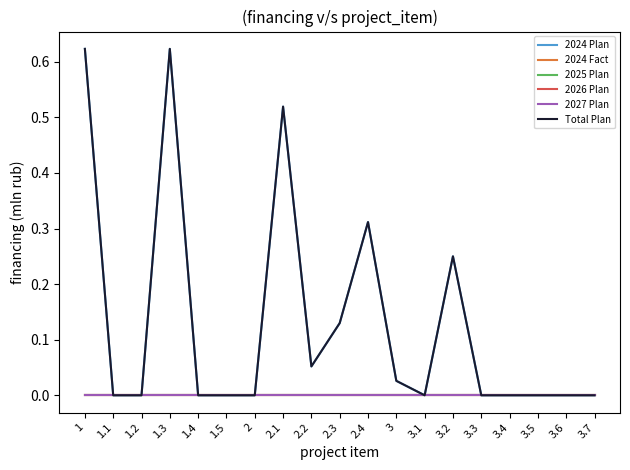

Does the chart have visible grid lines?

No